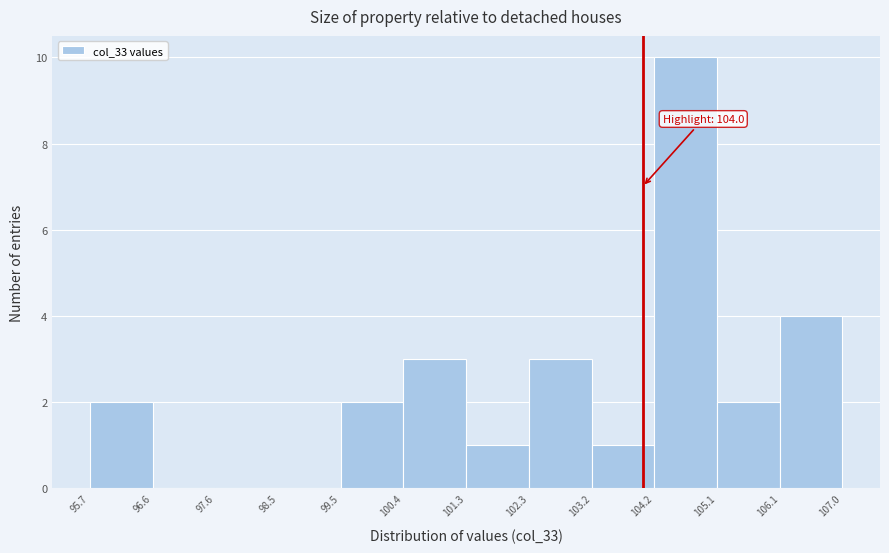

Which range on the x-axis has the tallest bar?

104.2 to 105.1